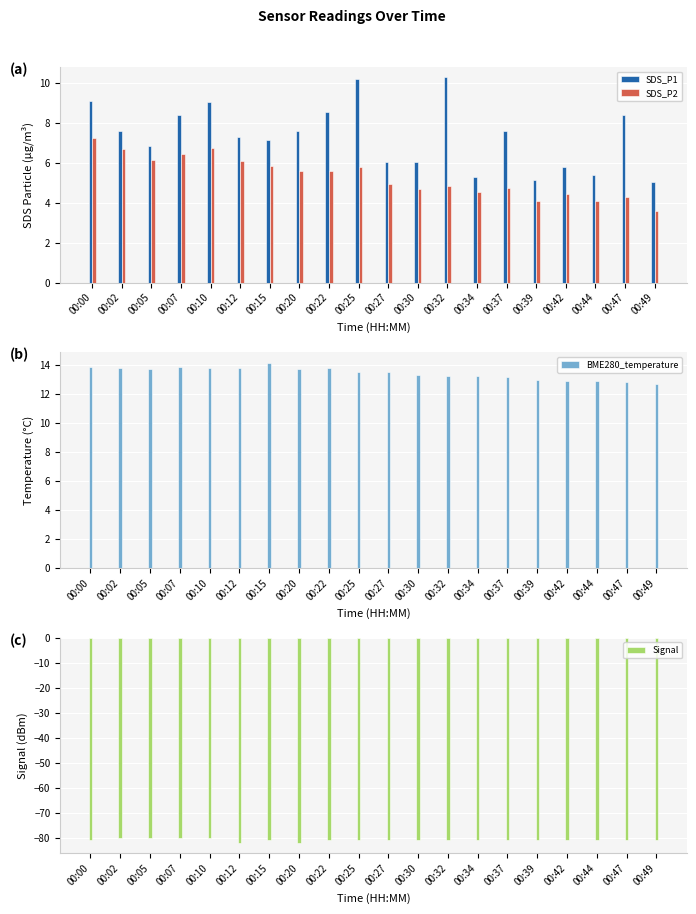

Is the value of BME280_temperature at 00:42 greater than the value of SDS_P1 at 00:44?

Yes